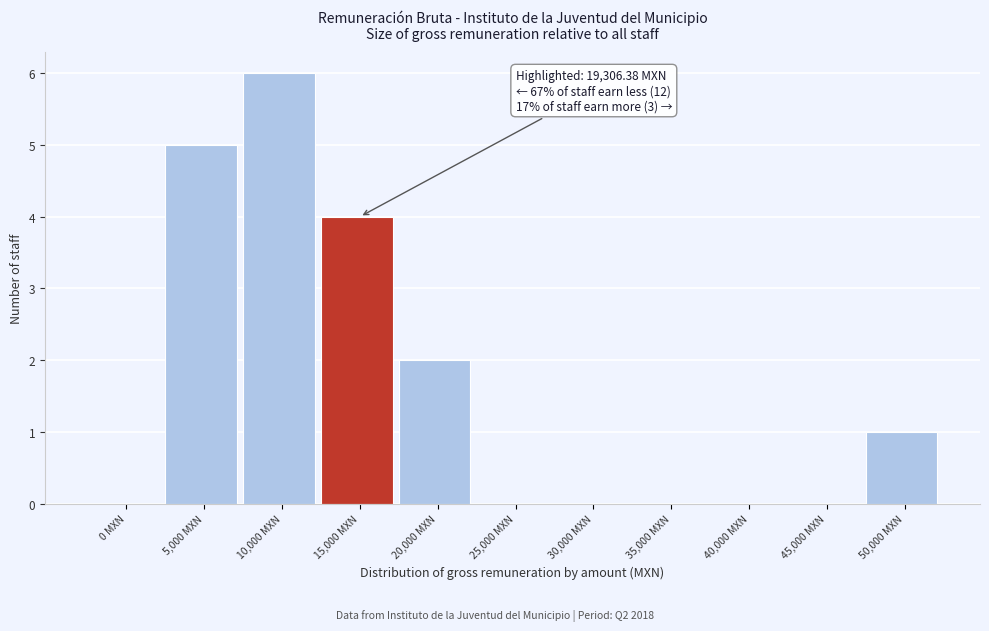

Reading right to left, list all the values displayed in this chart.

50,000 MXN=1	45,000 MXN=0	40,000 MXN=0	35,000 MXN=0	30,000 MXN=0	25,000 MXN=0	20,000 MXN=2	15,000 MXN=4	10,000 MXN=6	5,000 MXN=5	0 MXN=0